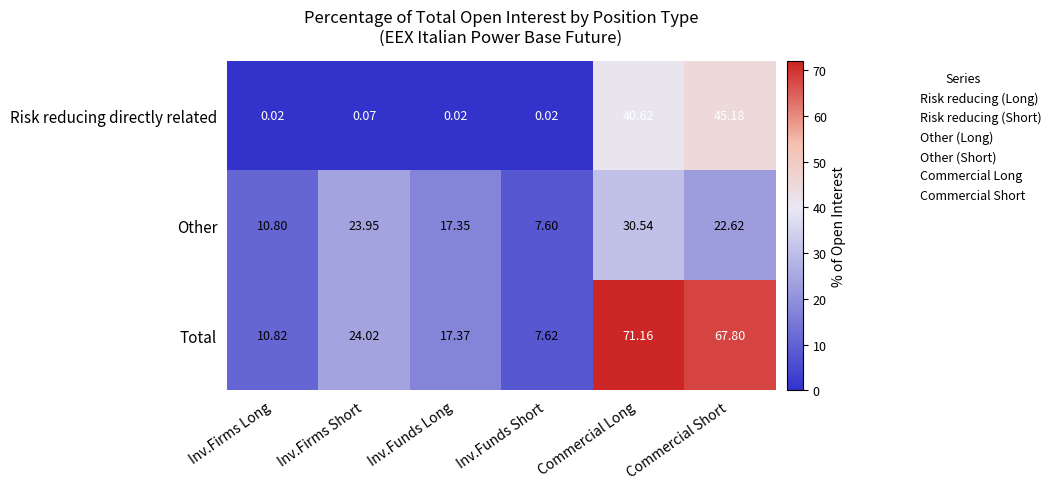

Which label corresponds to the largest value in the chart?

Commercial Long